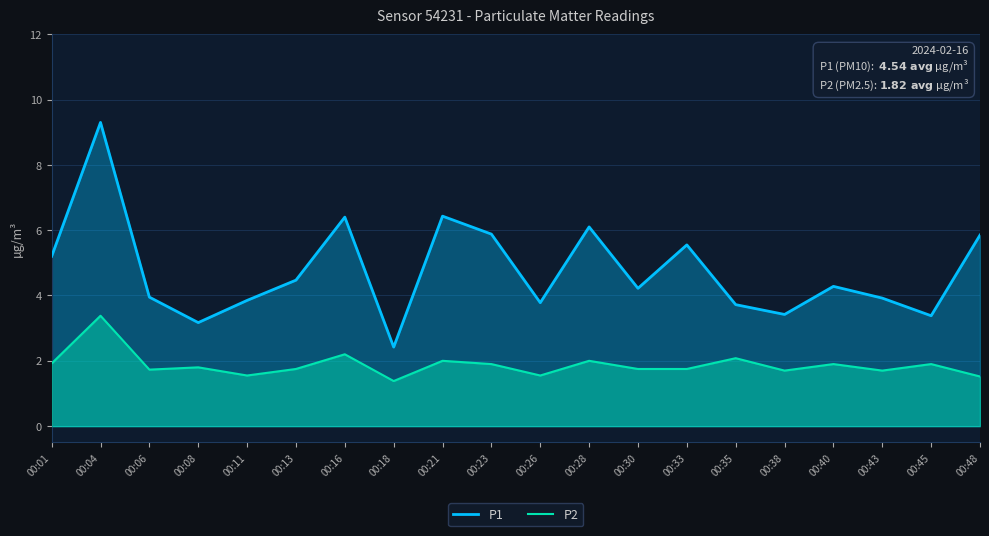

True or false: P1 and P2 cross at least once.

False